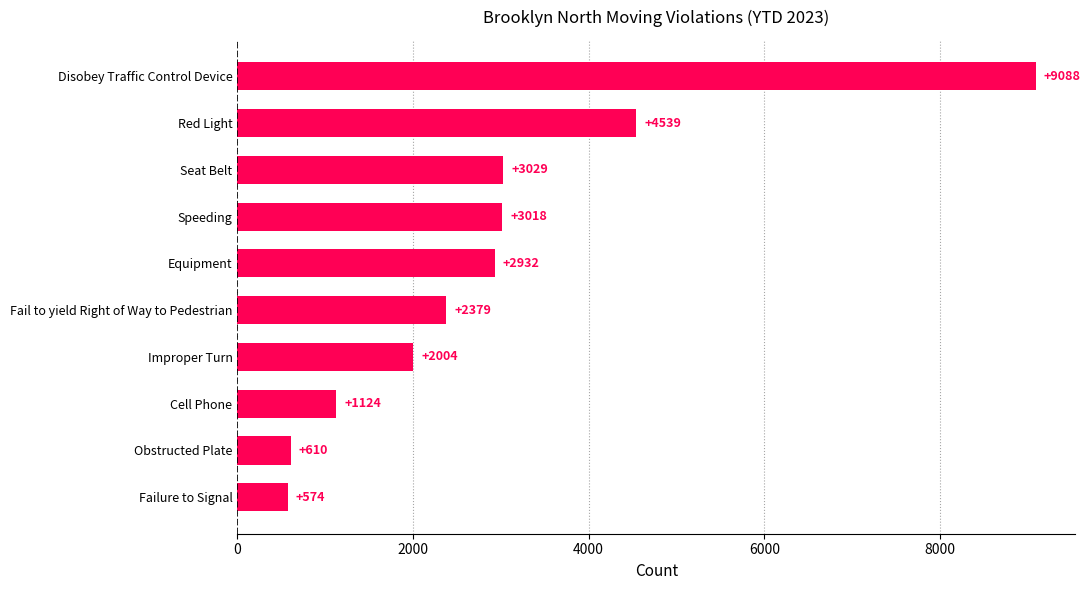

How many data points are less than 2932?

5